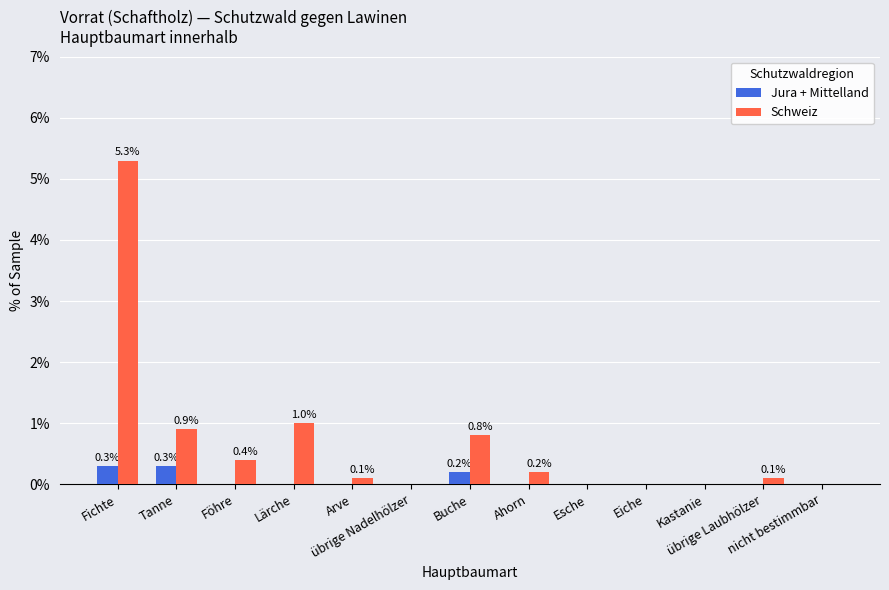

What is the average value of the Schweiz series?

0.7